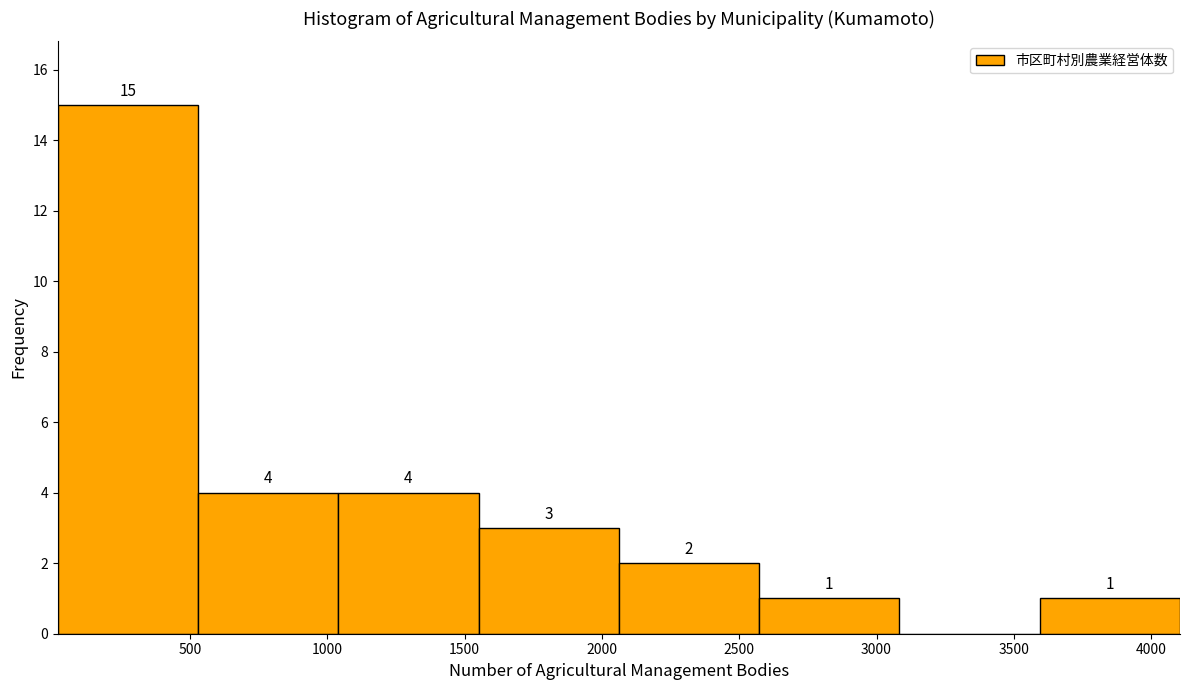

Over which range of the x-axis is the bar tallest?

0 to 550